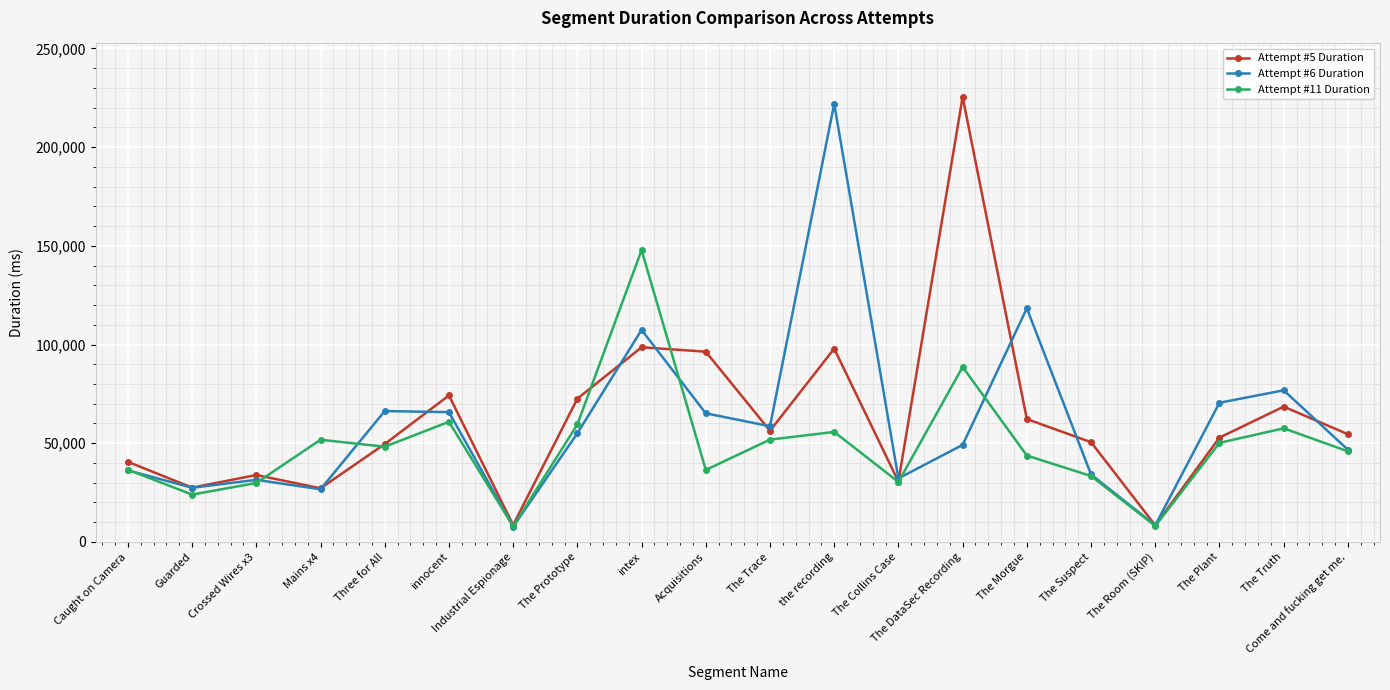

What is the difference between the second highest and second lowest values in the Attempt #11 Duration series?

80530